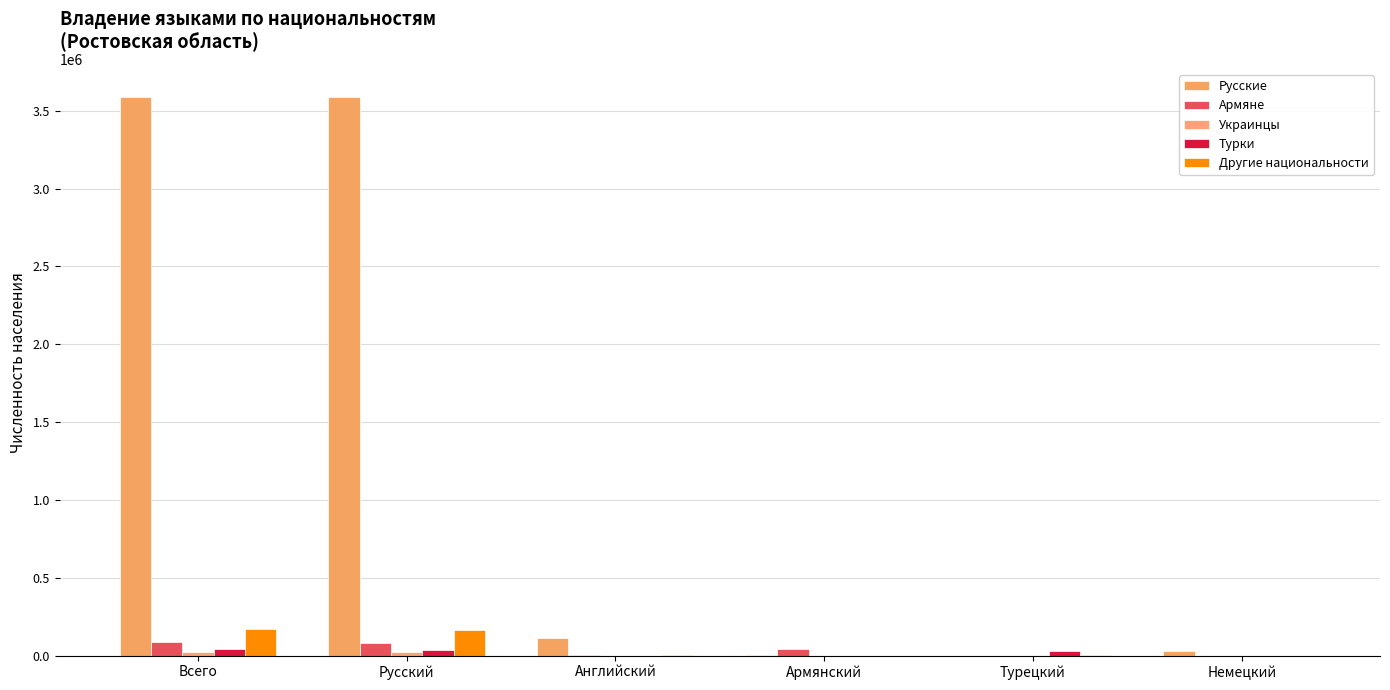

Does the chart contain stacked bars?

No